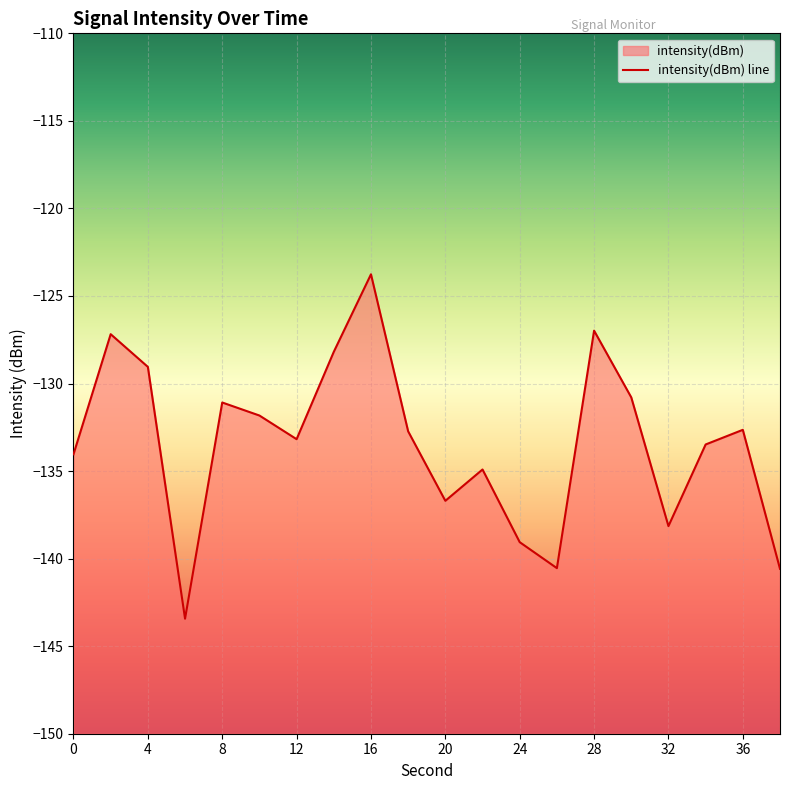

What is the difference between the values at 20 and 22?

1.8